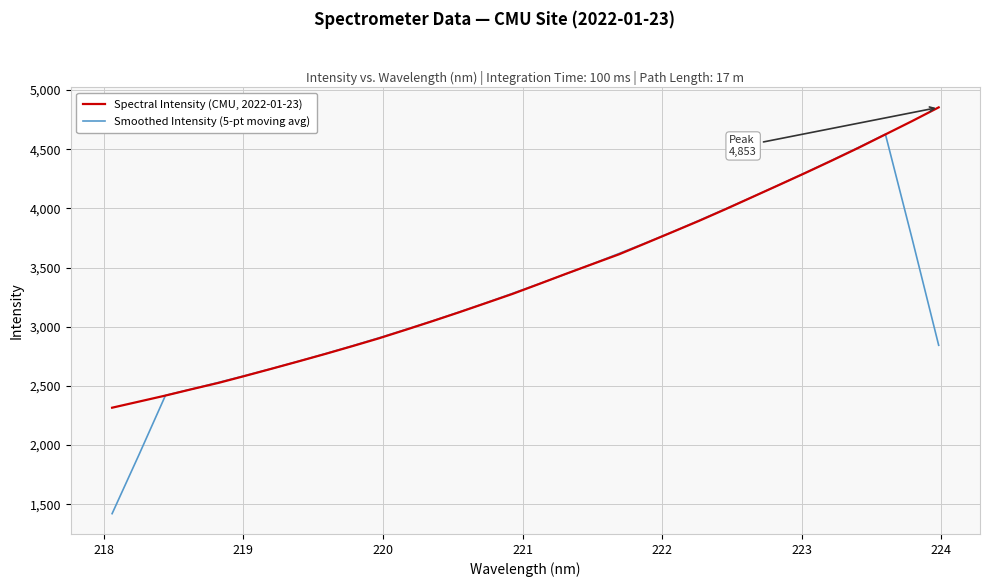

What is the difference between the maximum and minimum values in the Smoothed Intensity (5-pt moving avg) series?

3206.7